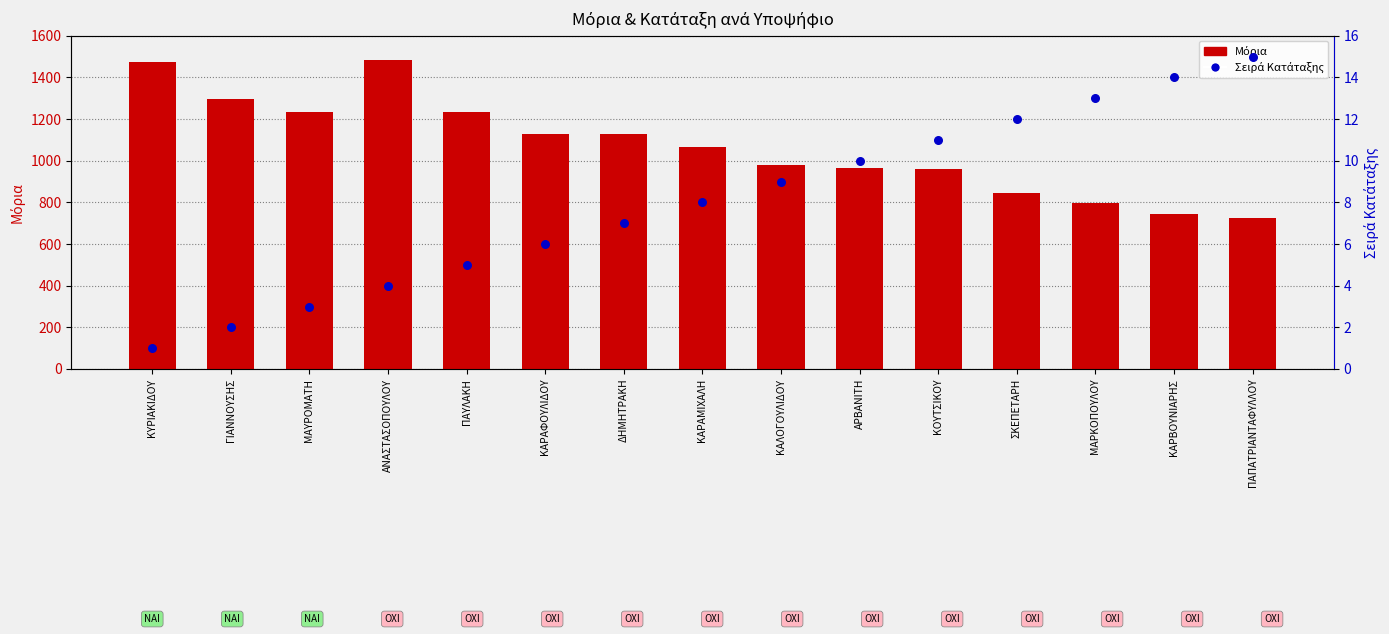

At which category is the sum across all series the highest?

ΑΝΑΣΤΑΣΟΠΟΥΛΟΥ